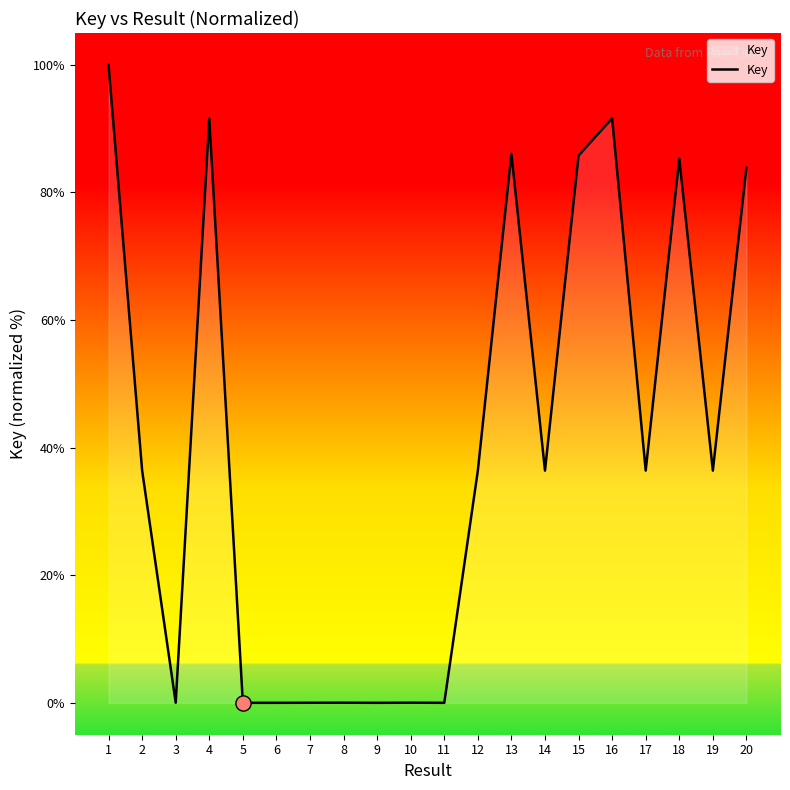

What is the ratio of the value at 2 to the value at 12?

1.0